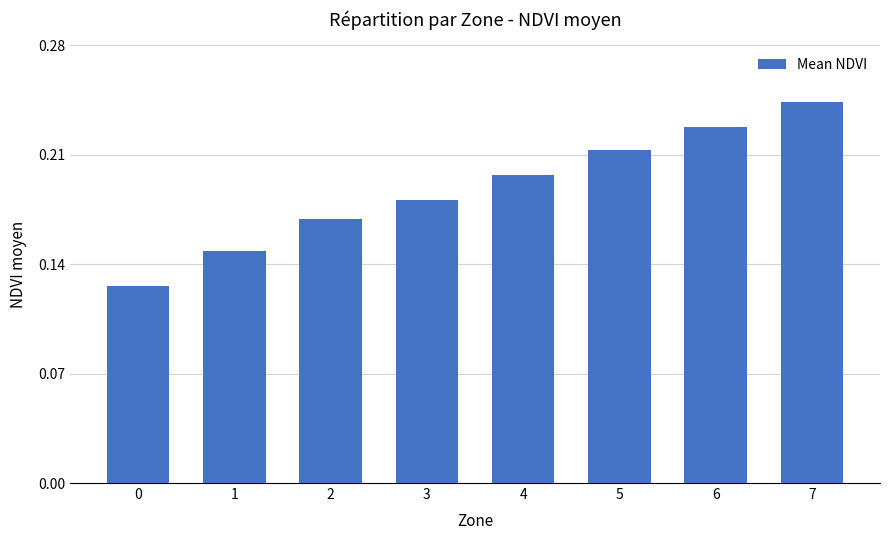

List the labels in order of value, smallest first.

0, 1, 2, 3, 4, 5, 6, 7